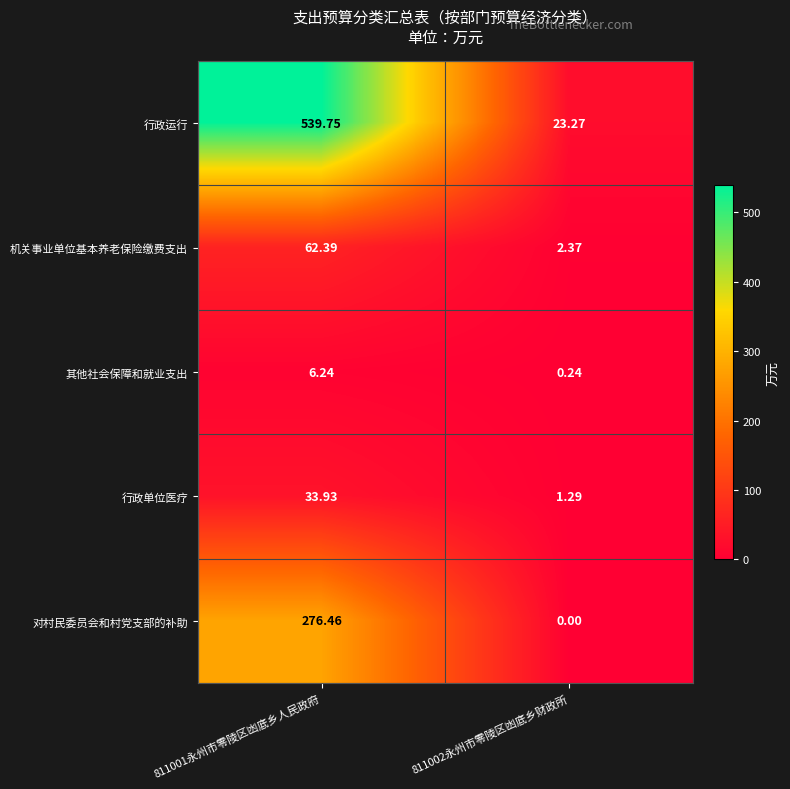

How many data points in 行政单位医疗 are above 33?

1